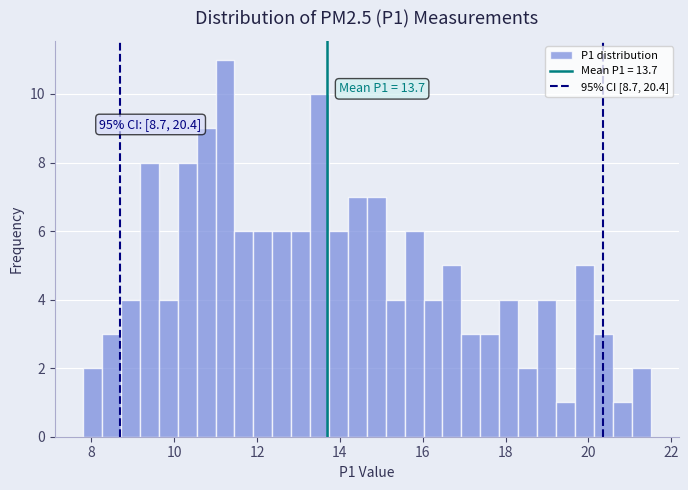

Read against the x-axis, roughly where is the centre of the tallest bar?

11.2